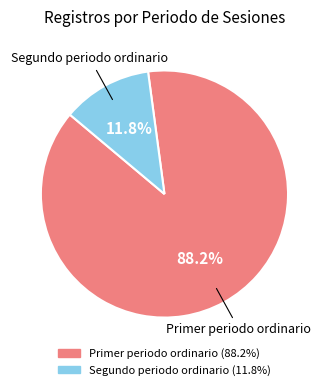

Which slice is the largest?

Primer periodo ordinario